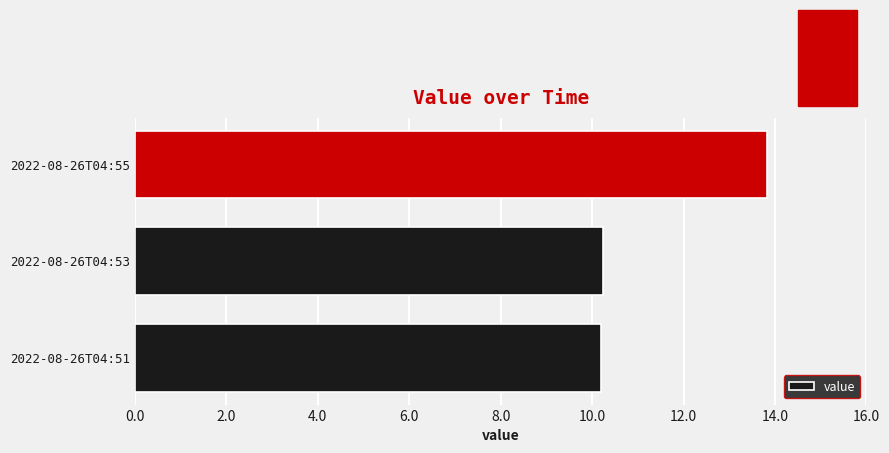

What is the sum of all values?

34.3